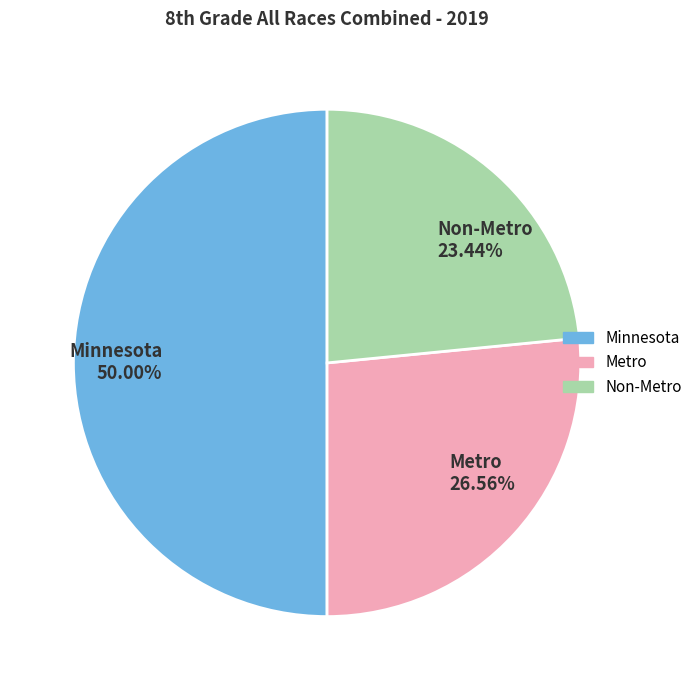

The Non-Metro slice represents 33% of the pie. True or false?

False